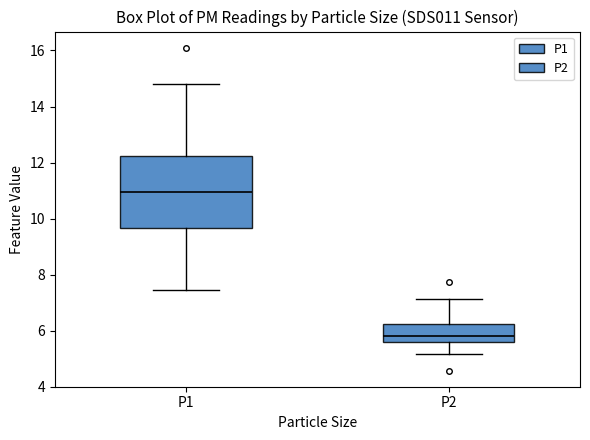

Reading left to right, transcribe this box plot: for each box, give where its median line is, the range the box spans, and where its two whiskers end, as read against the y-axis. The values are not printed on the chart, so give them approximately, as read against the axis.

P1: median 11.0, box 9.6 to 12.2, whiskers 7.4 to 14.8
P2: median 5.8, box 5.6 to 6.2, whiskers 5.2 to 7.2